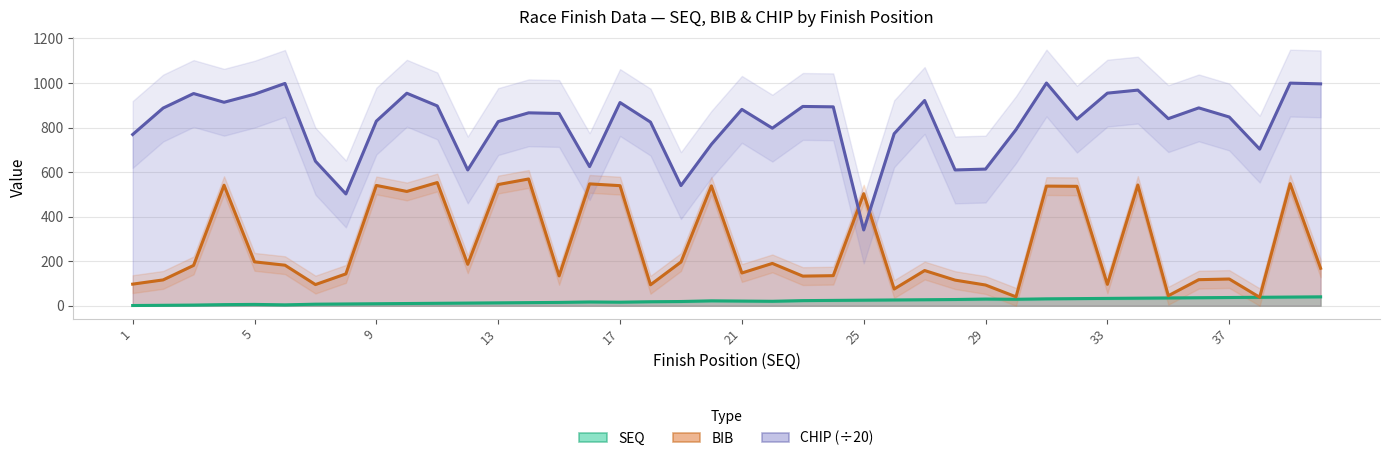

True or false: SEQ and CHIP (÷20) cross at least once.

False